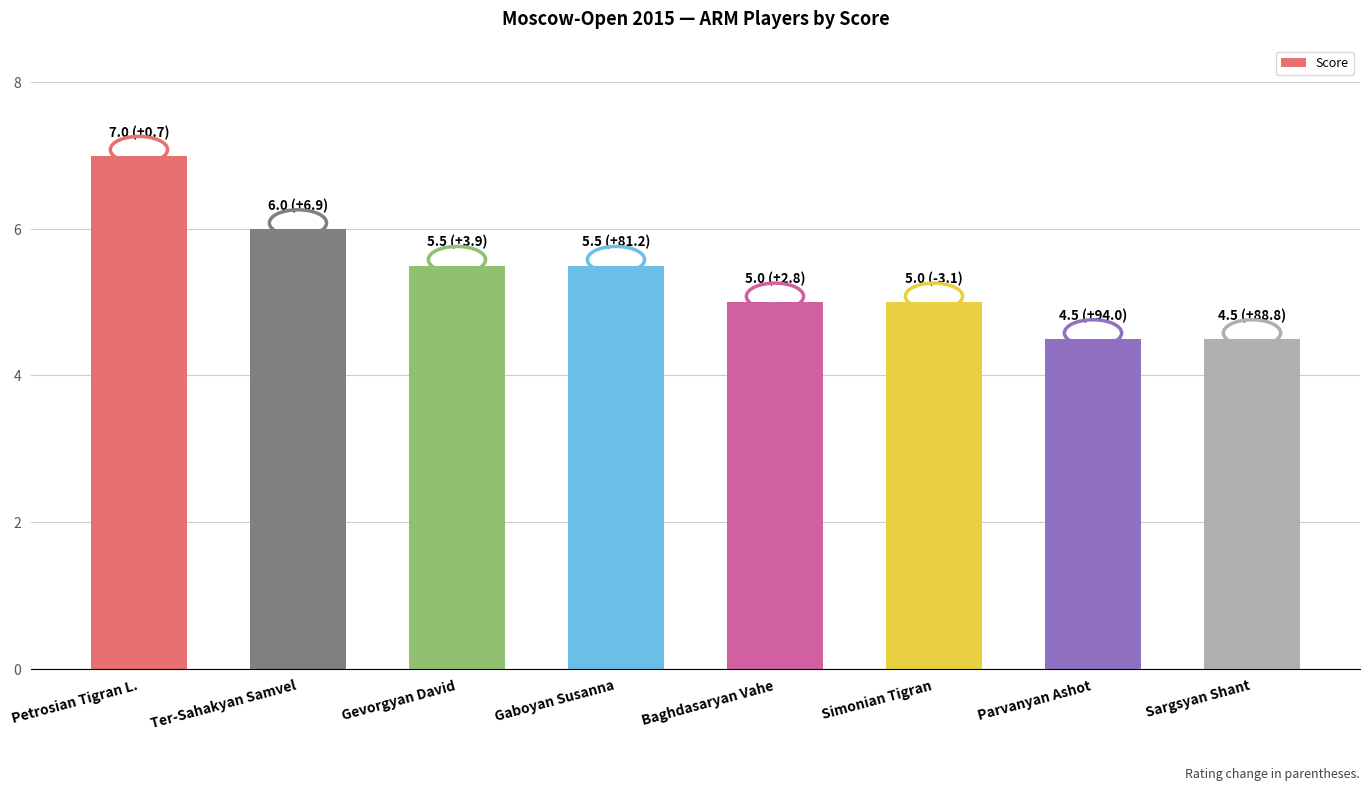

What is the sum of all values?

43.0